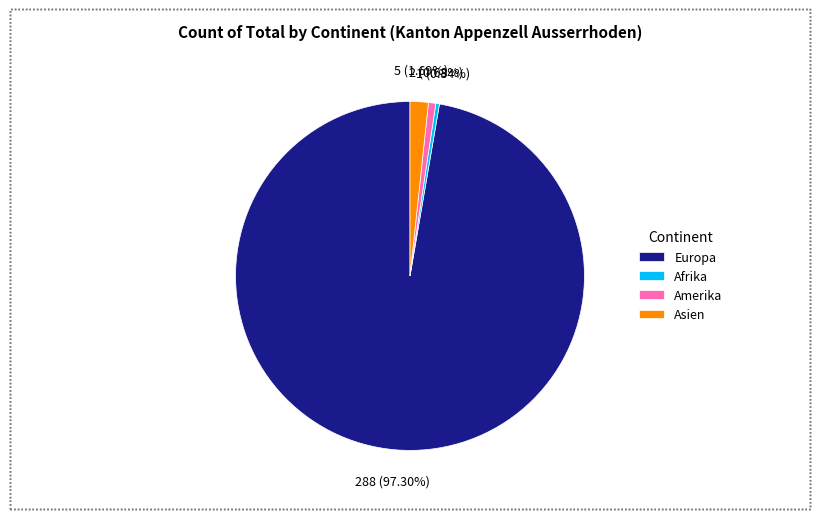

Is it true that Europa is 97% of the pie?

True